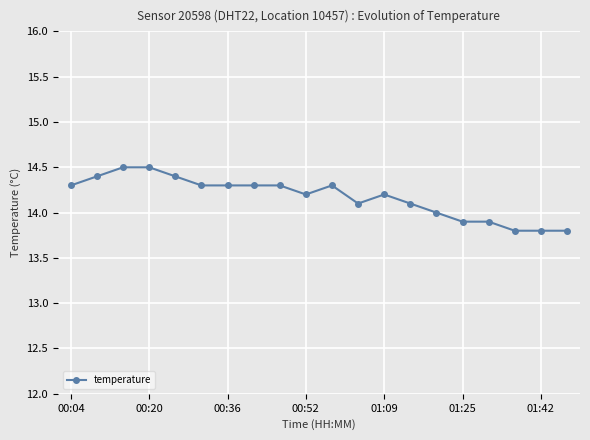

Reading left to right, transcribe all the data shown in this chart.

14.3	14.4	14.5	14.5	14.4	14.3	14.3	14.3	14.3	14.2	14.3	14.1	14.2	14.1	14.0	13.9	13.9	13.8	13.8	13.8